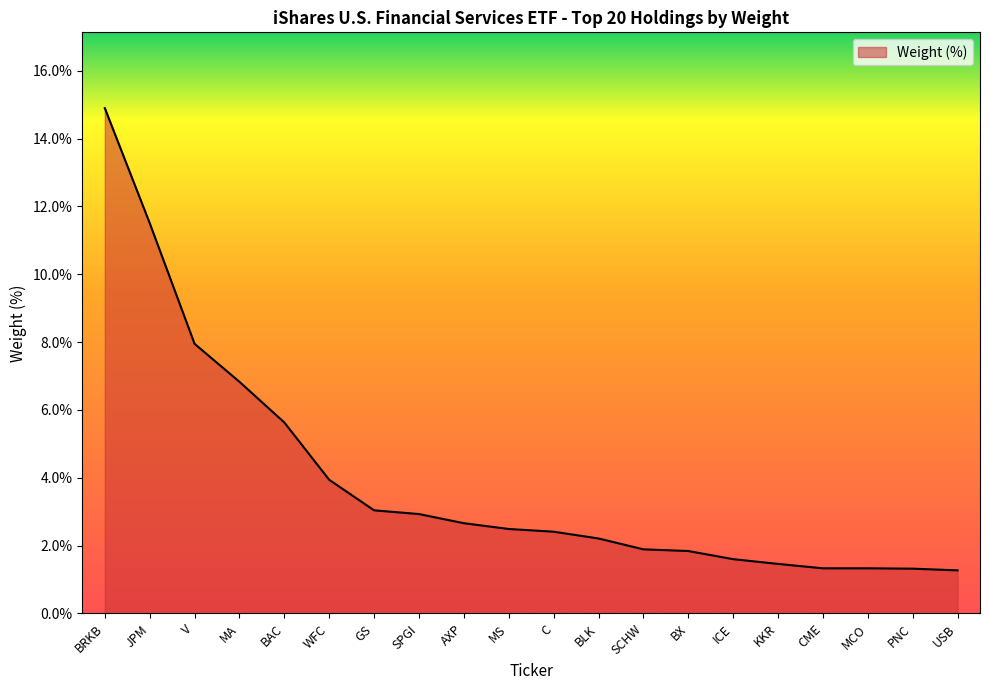

Between GS and MCO, which is larger?

GS